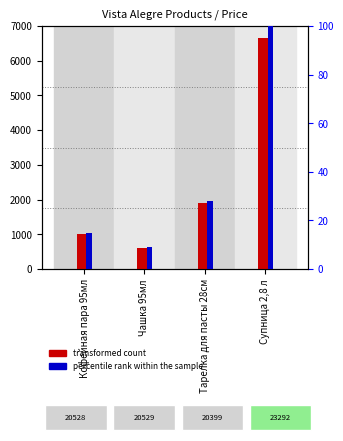

Is it true that transformed count equals 6640 at Супница 2,8 л?

True